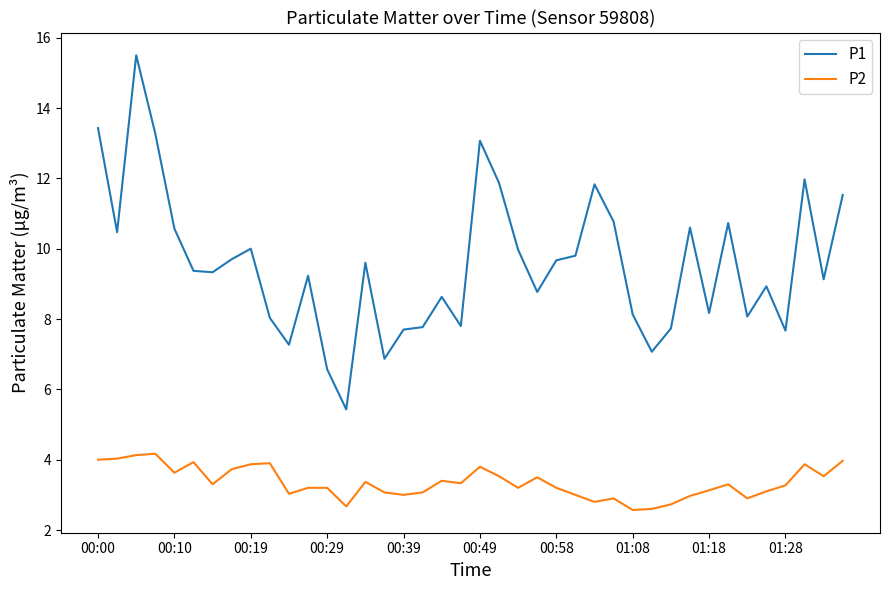

True or false: P2 has more than 1 interior local peaks.

True